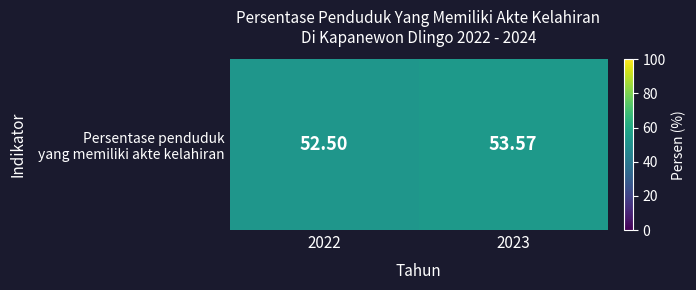

What is the average value?

53.0